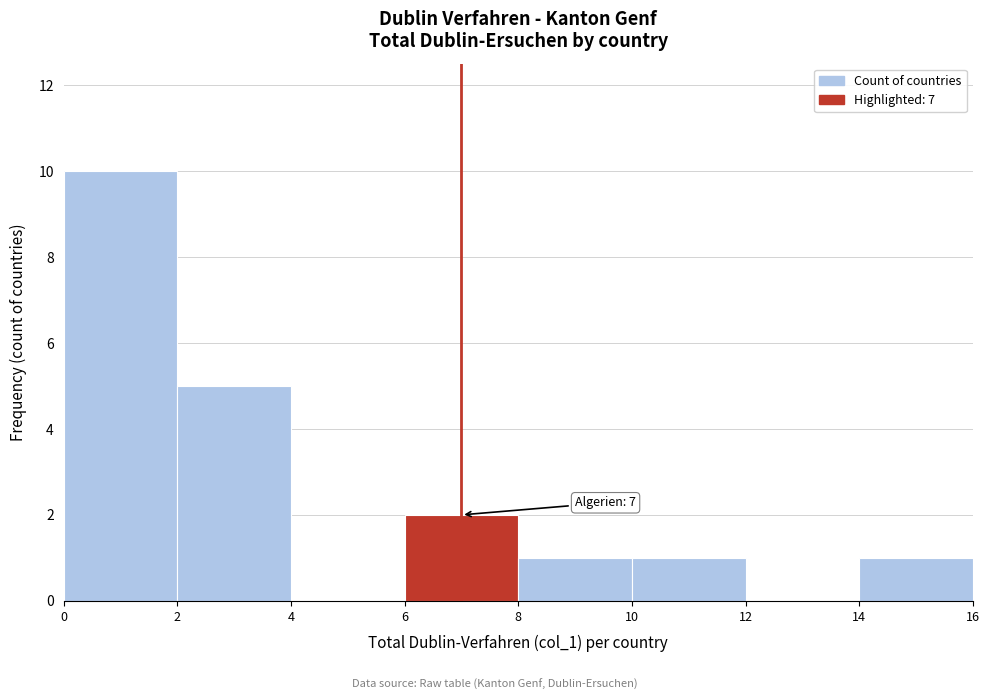

Over which range of the x-axis is the bar tallest?

0 to 2